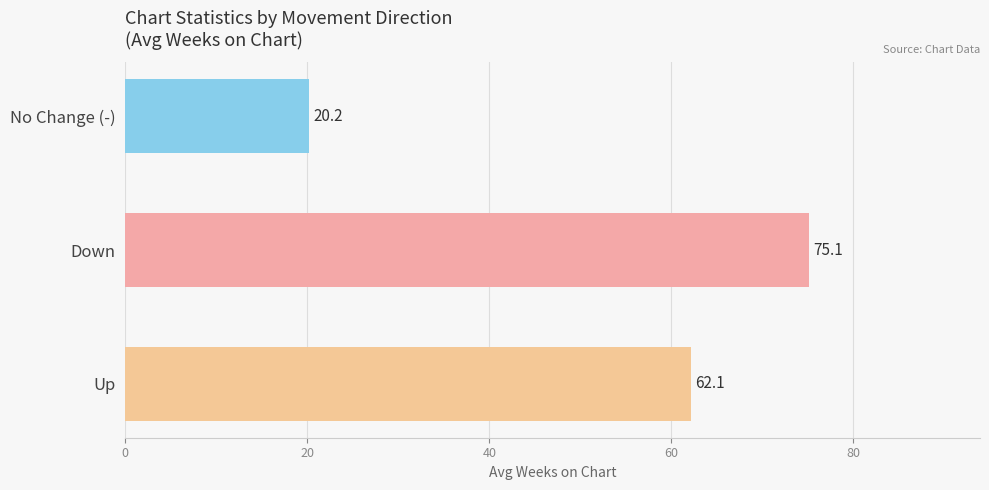

Count the number of categories in the chart.

3